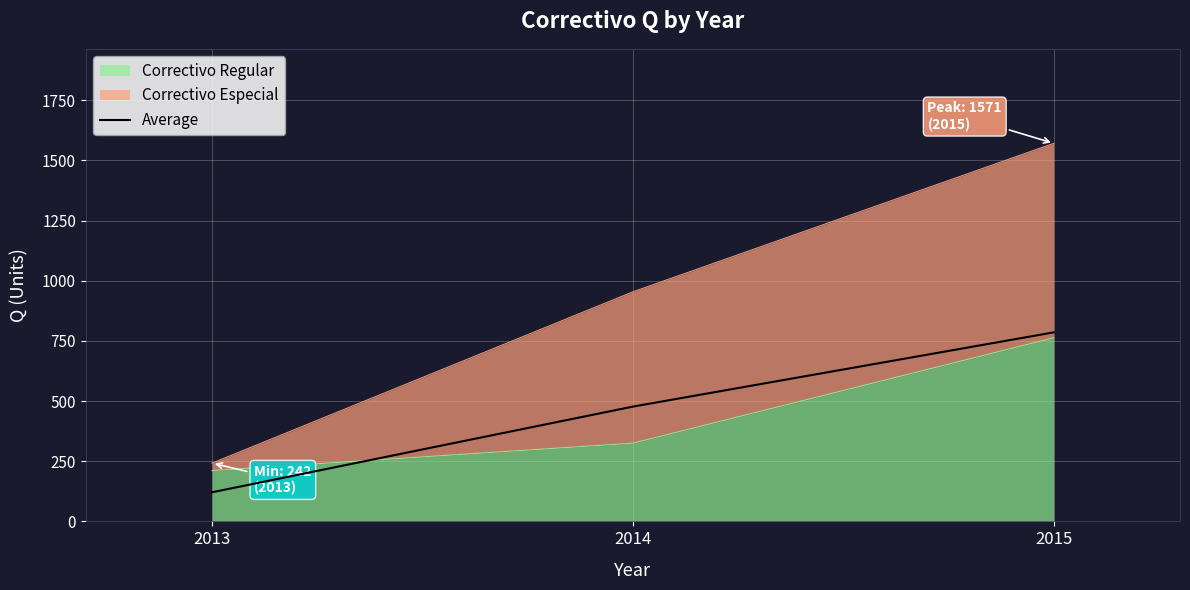

Does the chart display data point markers on the line(s)?

No